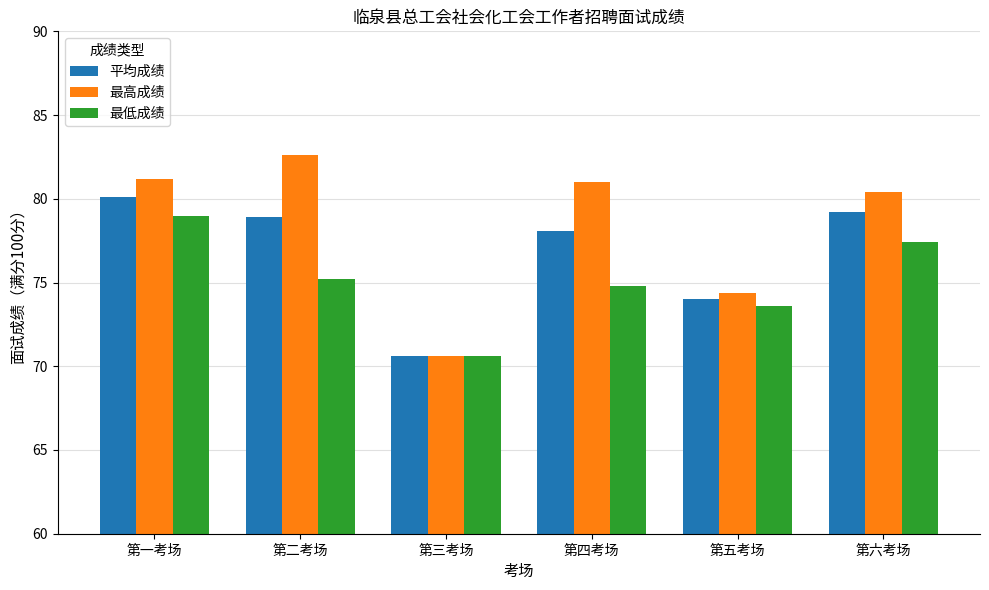

At which label is 最高成绩 closest to 76?

第五考场